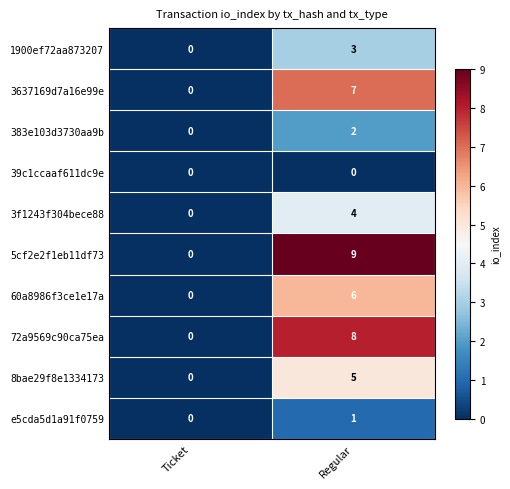

Where is 72a9569c90ca75ea nearest to the value 4?

Ticket